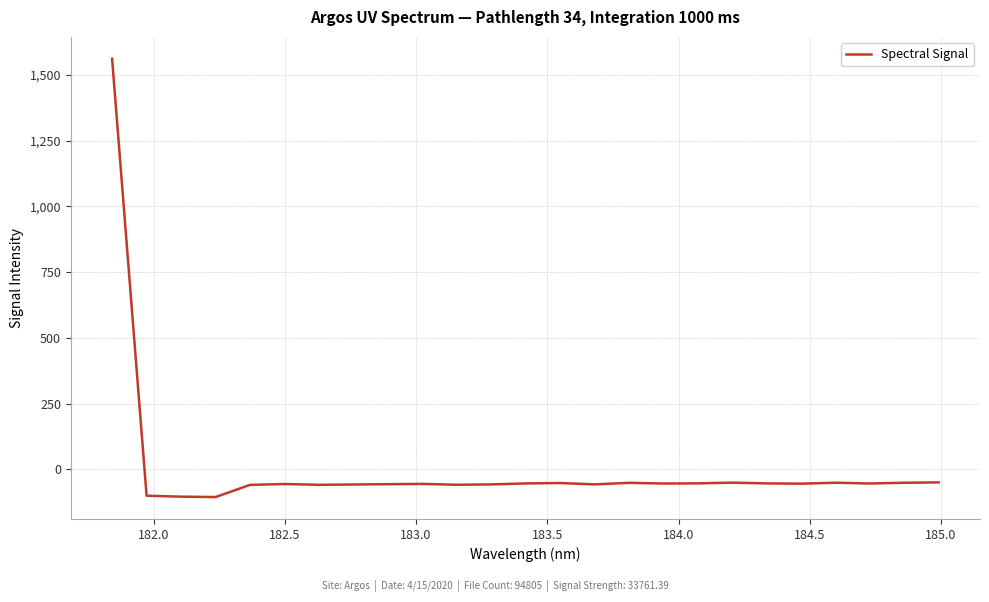

What is the greatest value displayed?

1561.1